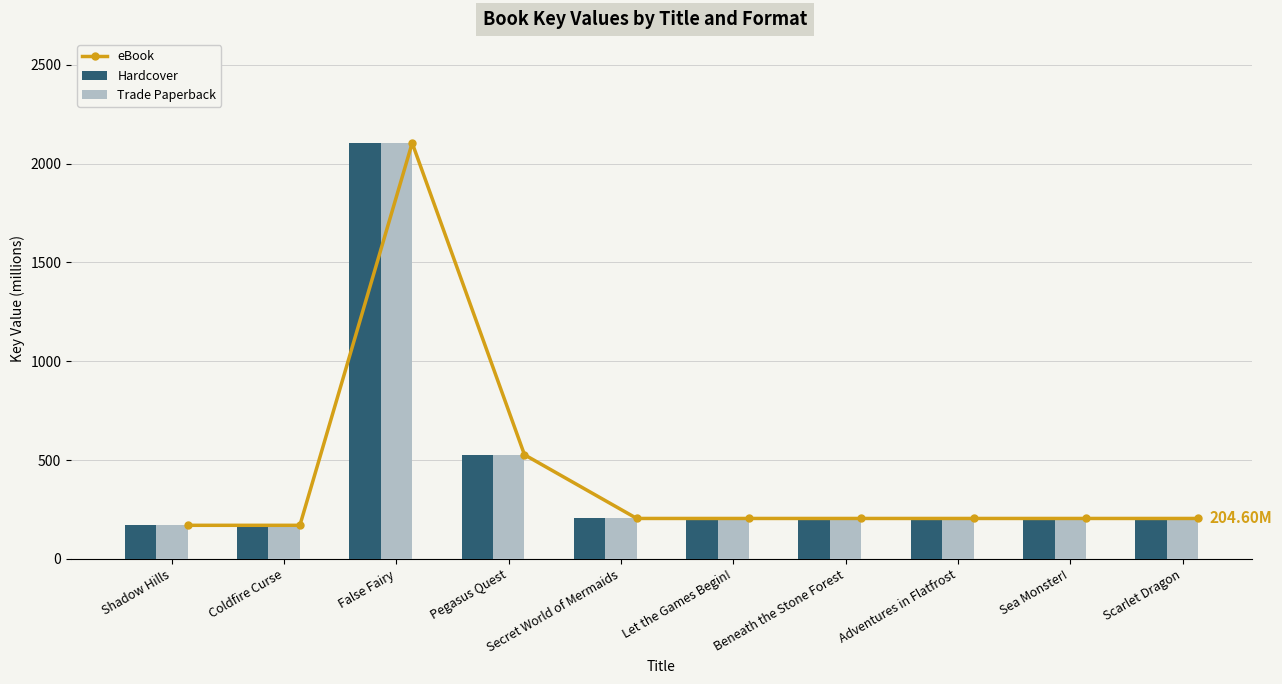

Reading right to left, what are all the values shown in this chart?

eBook: 204.6	204.6	204.6	204.6	204.6	204.6	526.8	2104.0	169.9	169.9
Hardcover: 204.6	204.6	204.6	204.6	204.6	204.6	526.8	2104.0	169.9	169.9
Trade Paperback: 204.6	204.6	204.6	204.6	204.6	204.6	526.8	2104.0	169.9	169.9